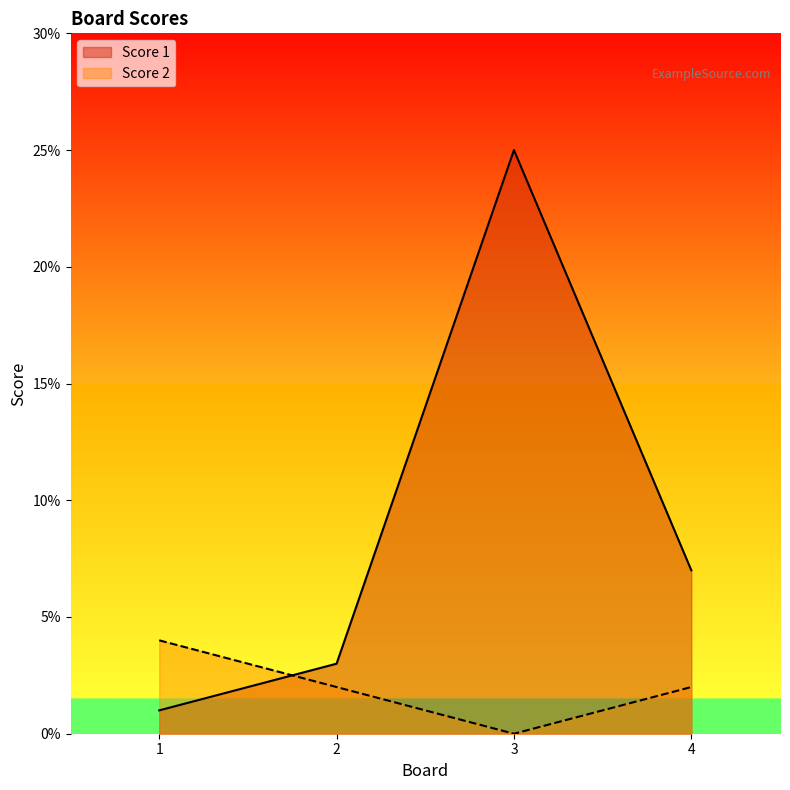

List the labels in order of Score 1 value, smallest first.

1, 2, 4, 3